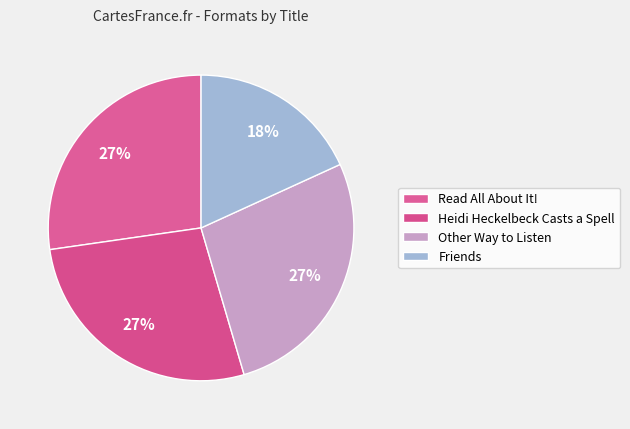

Count the number of slices in the pie.

4